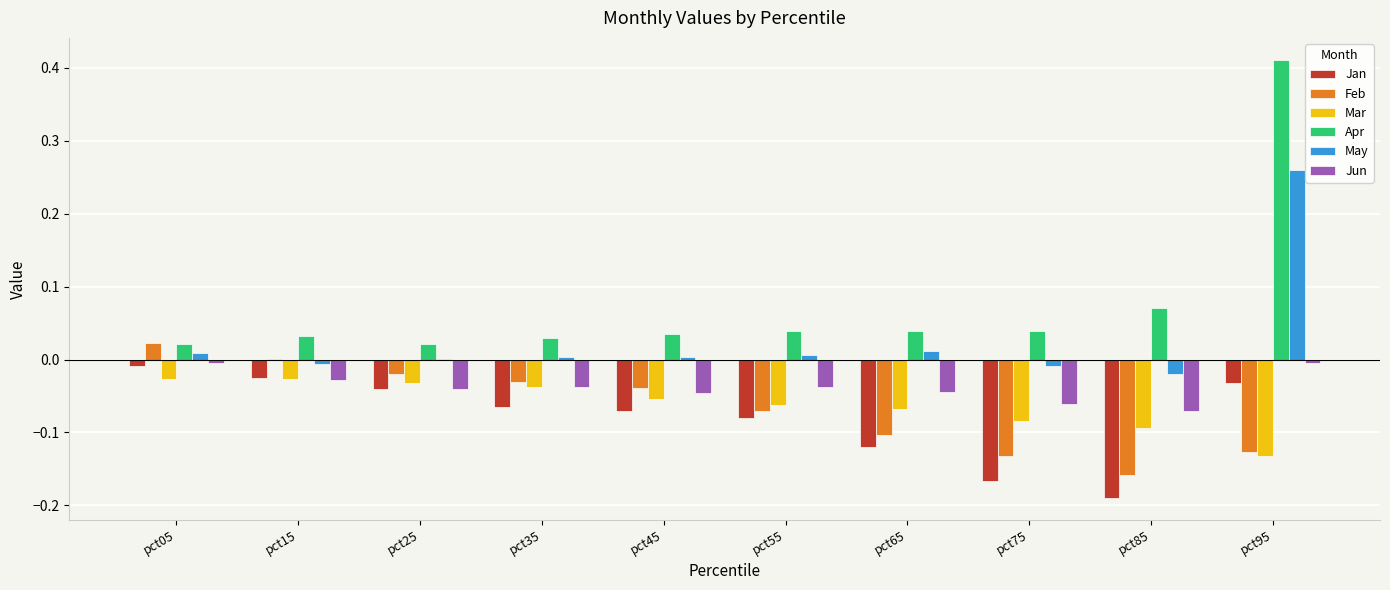

How many groups of bars are there?

10